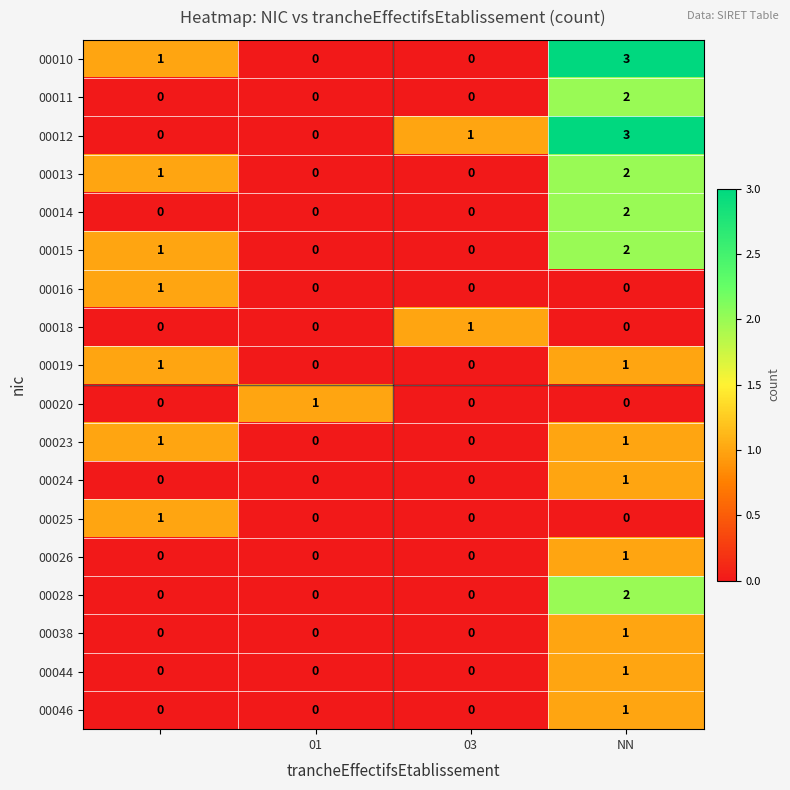

Count the number of data series in this chart.

18